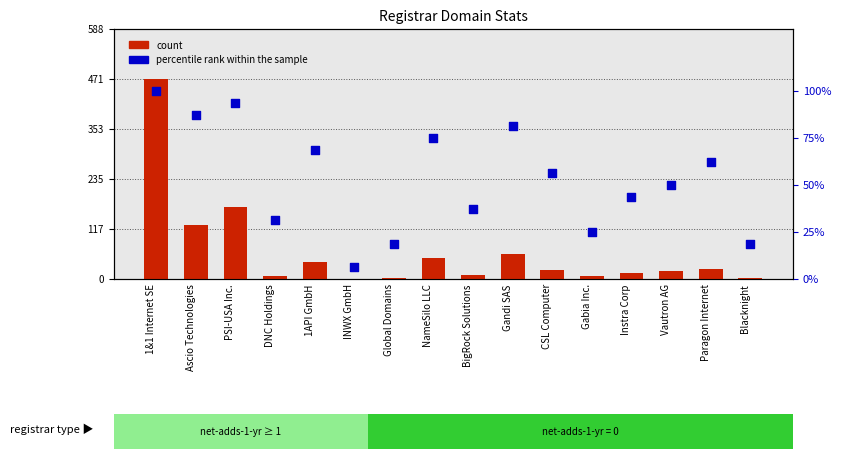

What is the total value across all series at INWX GmbH?

7.2